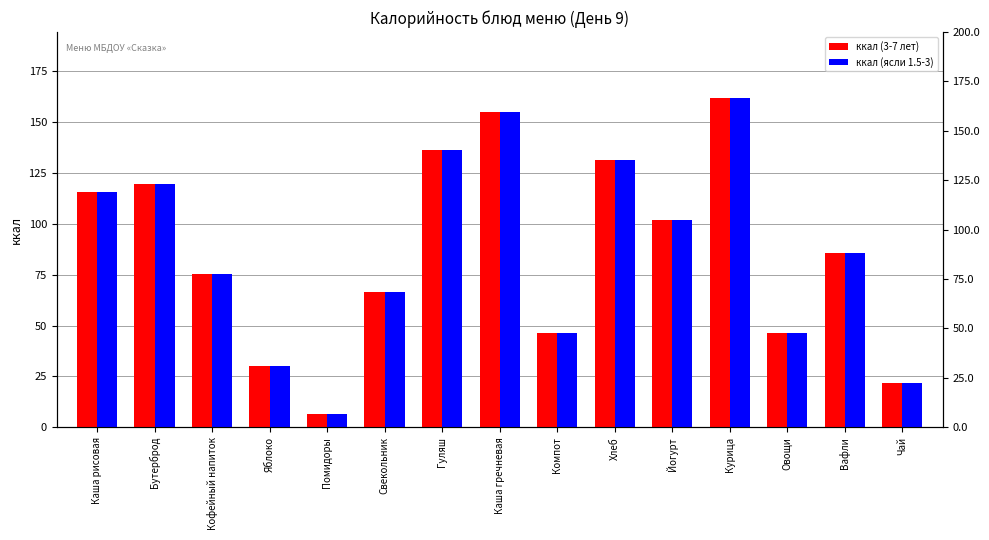

Is it true that ккал (3-7 лет) equals 46.3 at Овощи?

True